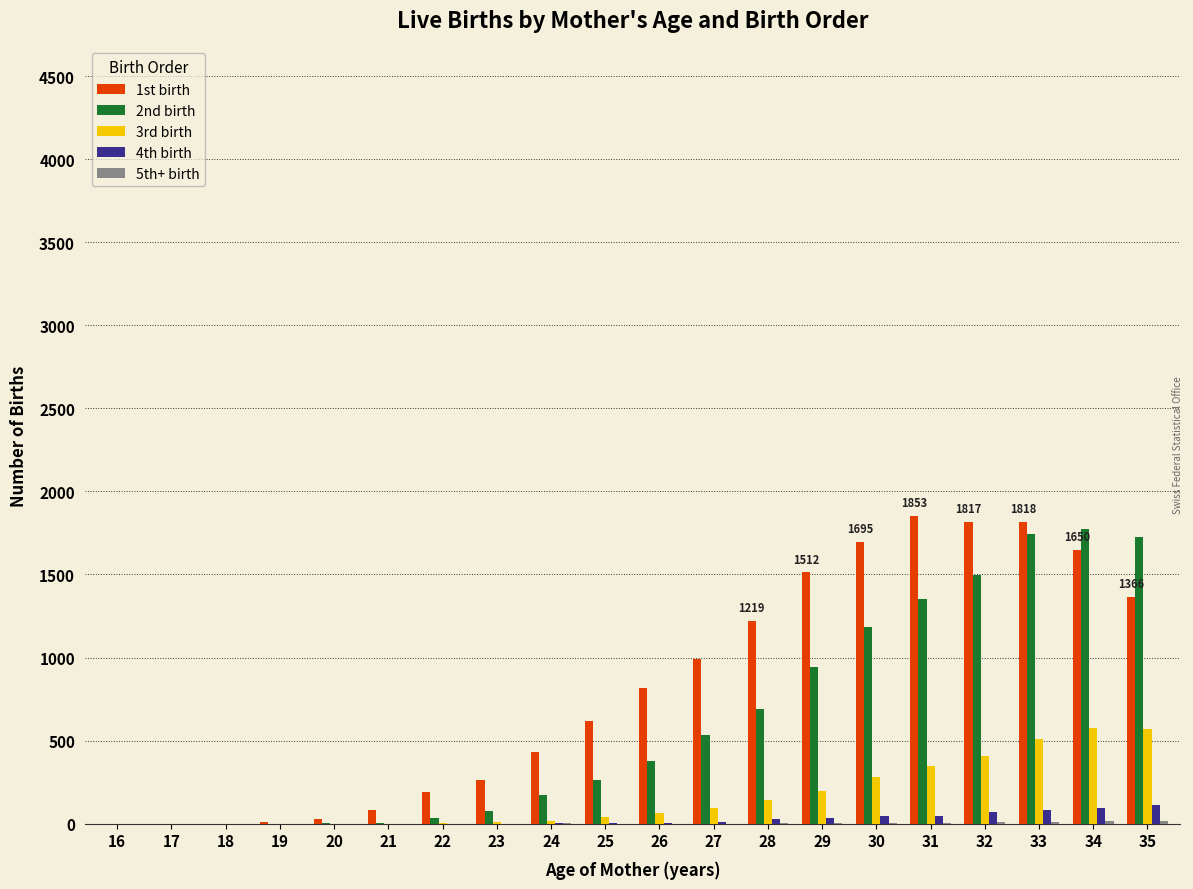

How many data points does each series have?

20